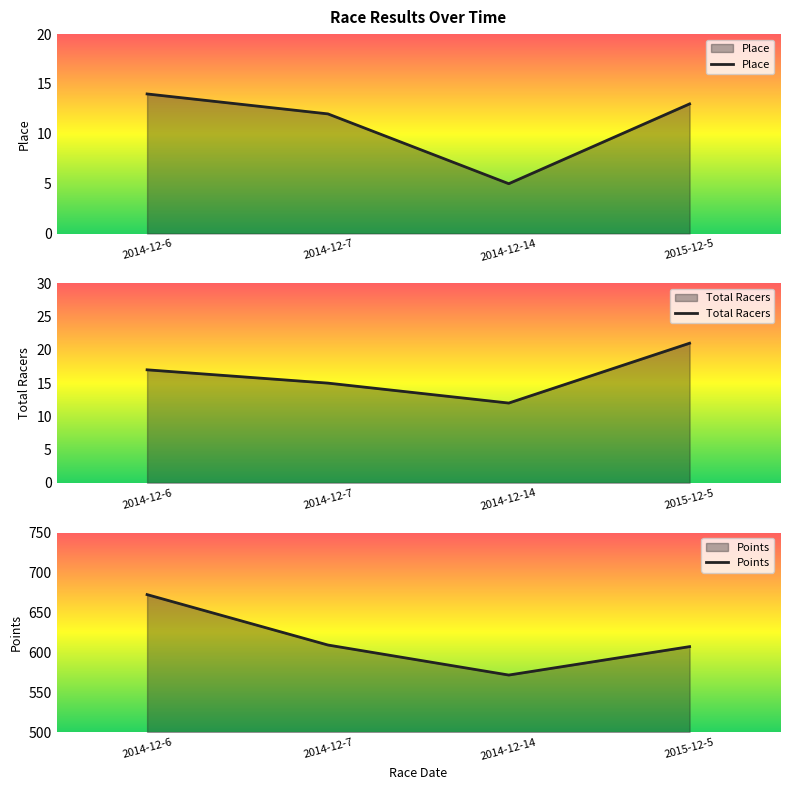

True or false: Total Racers has a value of 12.0 at 2014-12-14.

True